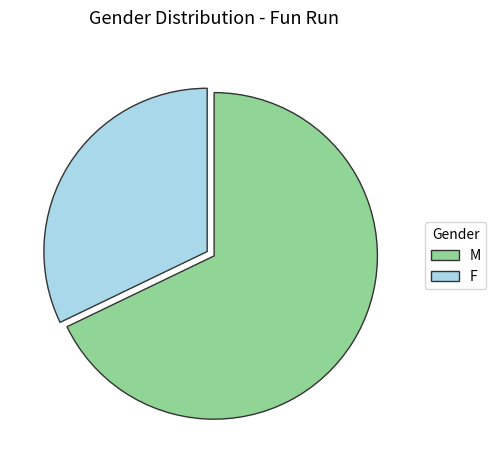

Between M and F, which is larger?

M